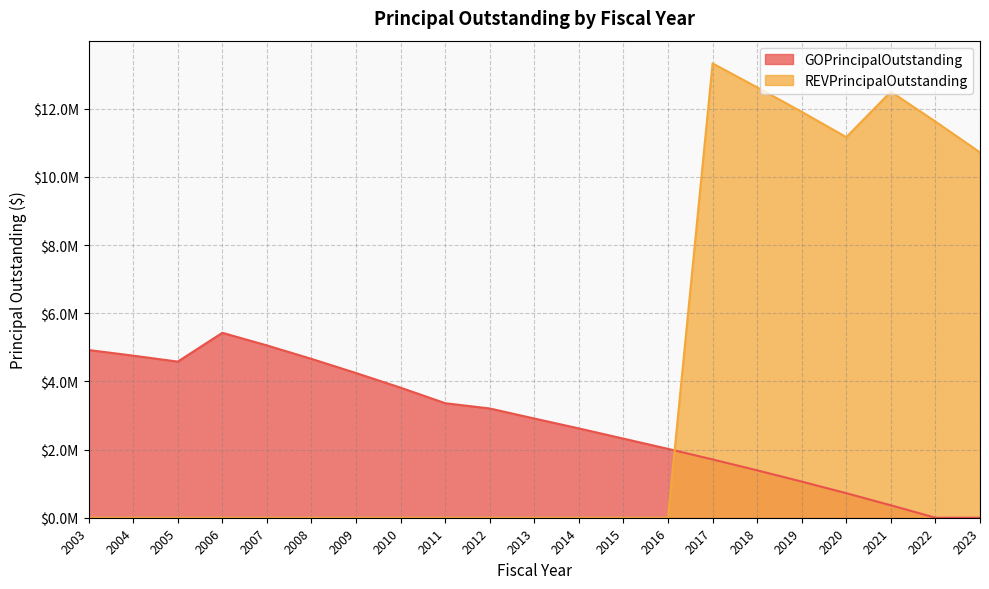

What is the difference between the second highest and minimum values in the GOPrincipalOutstanding series?

5055000